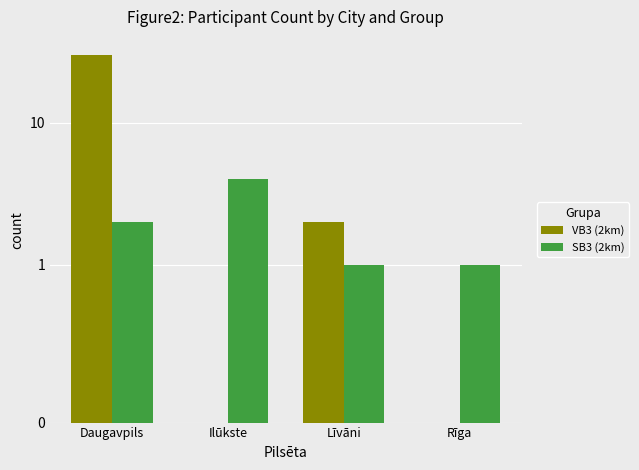

Reading right to left, transcribe all the data shown in this chart.

VB3 (2km): Rīga=0	Līvāni=2	Ilūkste=0	Daugavpils=30
SB3 (2km): Rīga=1	Līvāni=1	Ilūkste=4	Daugavpils=2